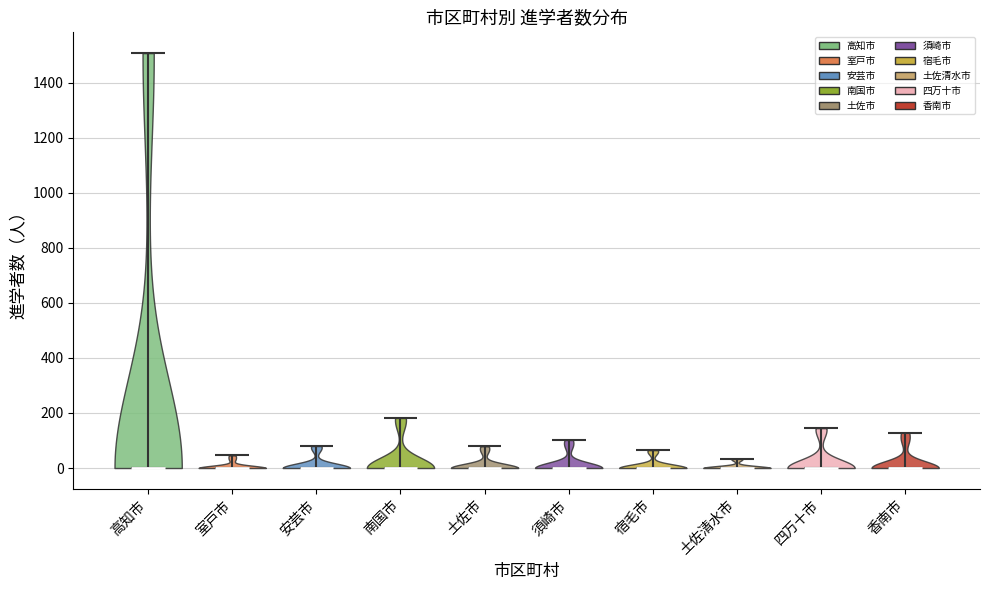

Where does the median line of the violin for 四万十市 sit on the y-axis? The values are not printed on the chart, so give them approximately, as read against the axis.

0